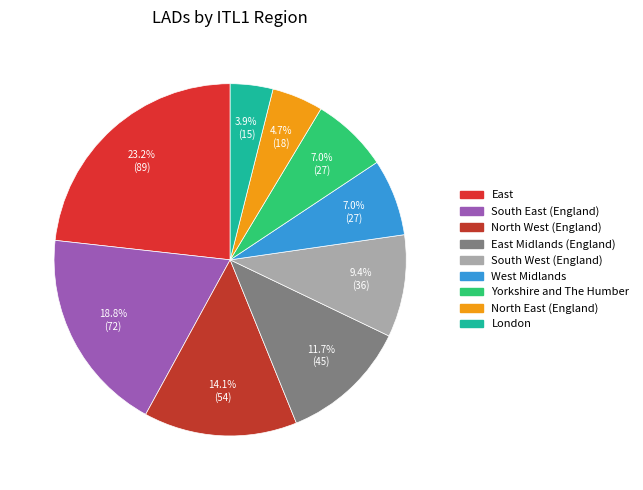

Is there any slice that represents more than half of the pie?

No